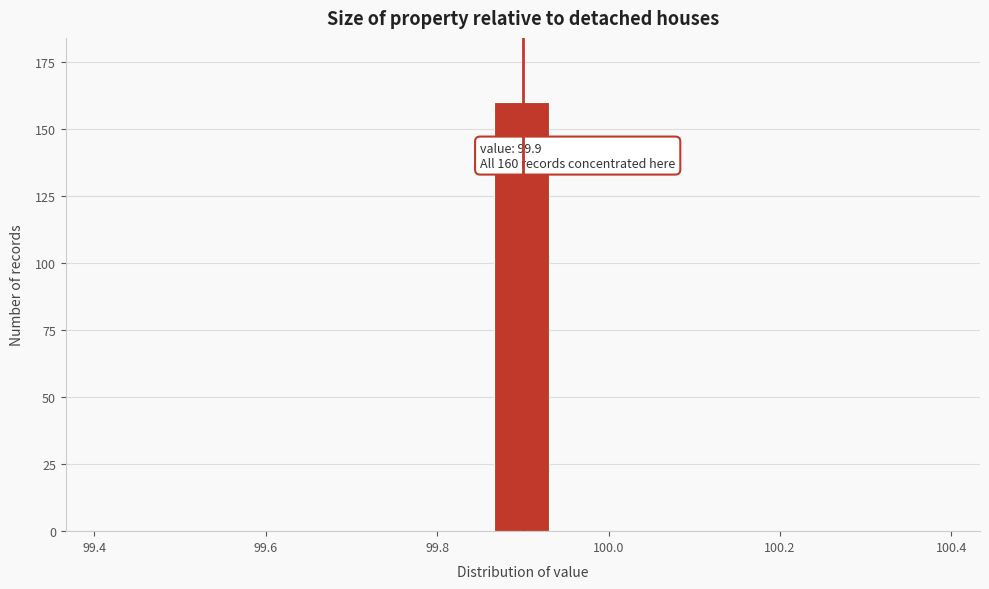

Read against the x-axis, roughly where is the centre of the tallest bar?

99.90